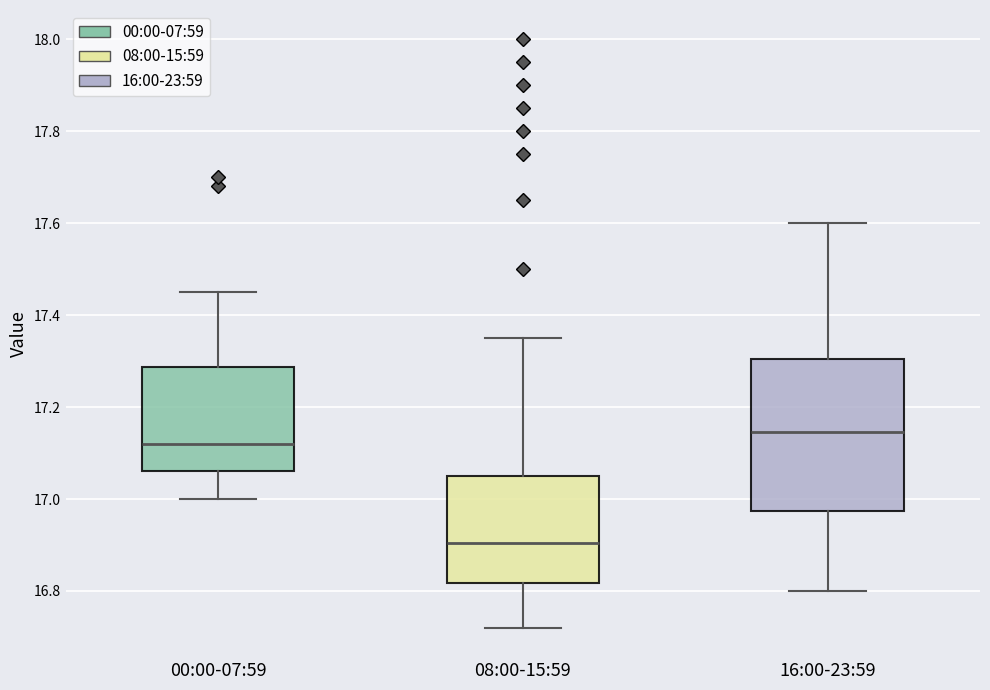

Reading left to right, read every box against the y-axis: the position of its median line, the range the box covers, and the ends of its whiskers. The values are not printed on the chart, so give them approximately, as read against the axis.

00:00-07:59: median 17.12, box 17.06 to 17.28, whiskers 17.00 to 17.46
08:00-15:59: median 16.90, box 16.82 to 17.06, whiskers 16.72 to 17.36
16:00-23:59: median 17.14, box 16.98 to 17.30, whiskers 16.80 to 17.60